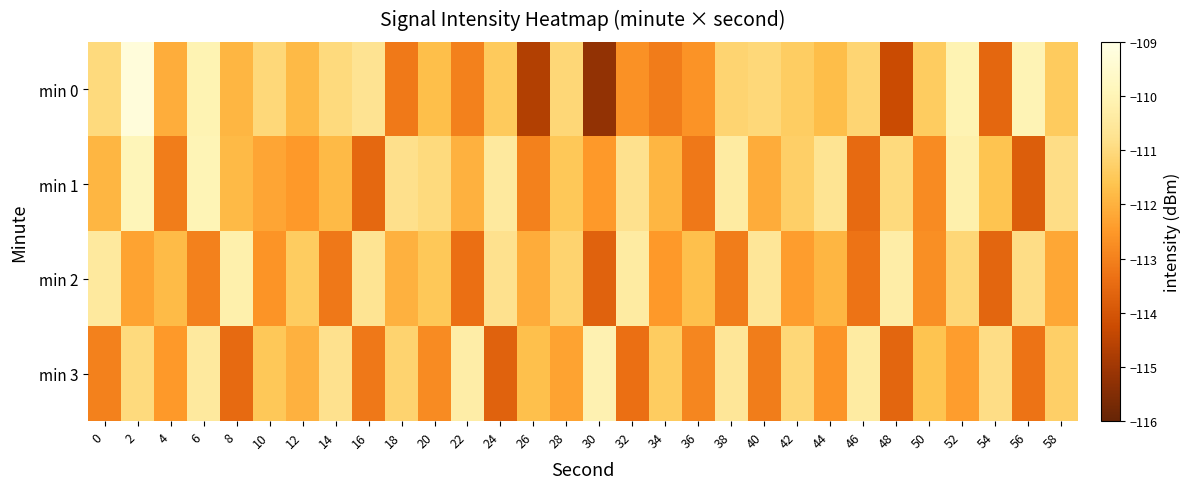

Reading right to left, transcribe all the data shown in this chart.

min 0: 58=-111.4	56=-110.0	54=-113.6	52=-110.1	50=-111.4	48=-114.3	46=-111.1	44=-111.8	42=-111.4	40=-111.1	38=-111.2	36=-112.6	34=-113.1	32=-112.7	30=-115.2	28=-111.1	26=-114.7	24=-111.5	22=-113.0	20=-111.7	18=-113.2	16=-110.7	14=-111.0	12=-111.8	10=-111.1	8=-111.9	6=-110.0	4=-112.1	2=-109.2	0=-111.0
min 1: 58=-110.9	56=-113.8	54=-111.6	52=-110.2	50=-112.8	48=-111.0	46=-113.5	44=-110.7	42=-111.3	40=-112.1	38=-110.4	36=-113.2	34=-111.9	32=-110.8	30=-112.5	28=-111.5	26=-113.0	24=-110.5	22=-112.0	20=-111.0	18=-110.8	16=-113.5	14=-111.8	12=-112.5	10=-112.2	8=-111.8	6=-110.0	4=-113.1	2=-109.9	0=-111.9
min 2: 58=-112.2	56=-110.9	54=-113.6	52=-111.1	50=-112.7	48=-110.3	46=-113.3	44=-111.9	42=-112.4	40=-110.6	38=-113.1	36=-111.7	34=-112.5	32=-110.4	30=-113.7	28=-111.2	26=-112.1	24=-110.8	22=-113.4	20=-111.5	18=-112.0	16=-110.7	14=-113.2	12=-111.4	10=-112.6	8=-110.2	6=-113.0	4=-111.8	2=-112.3	0=-110.5
min 3: 58=-111.3	56=-113.3	54=-110.9	52=-112.4	50=-111.6	48=-113.6	46=-110.4	44=-112.6	42=-111.1	40=-113.1	38=-110.6	36=-112.9	34=-111.4	32=-113.4	30=-110.1	28=-112.3	26=-111.7	24=-113.7	22=-110.3	20=-112.8	18=-111.2	16=-113.2	14=-110.8	12=-112.0	10=-111.5	8=-113.5	6=-110.5	4=-112.5	2=-111.0	0=-113.0